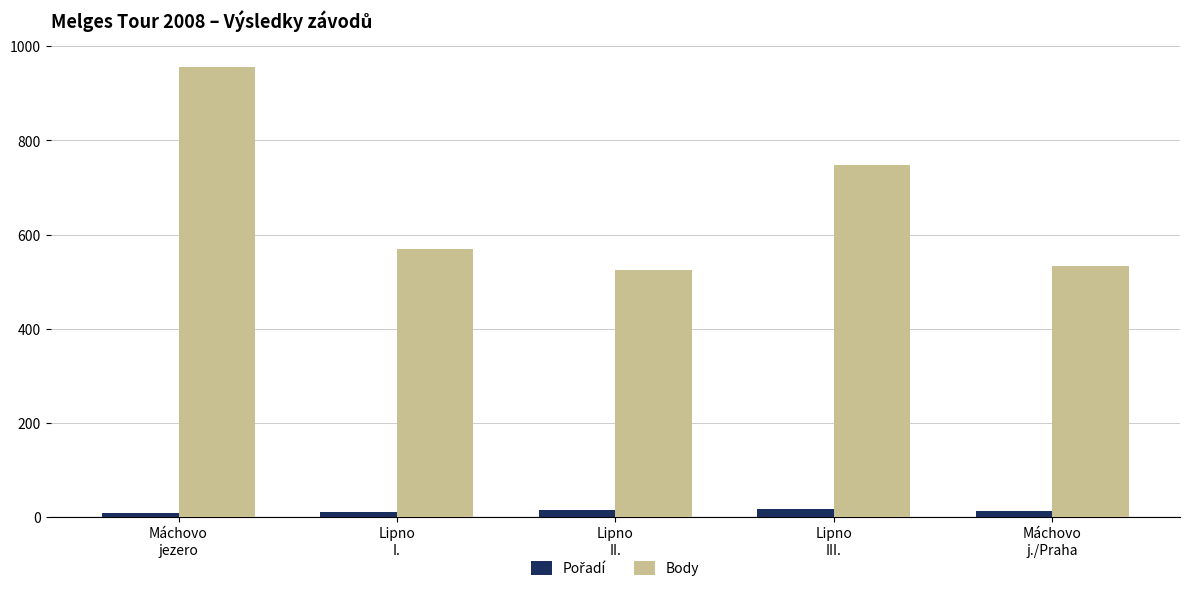

What is the minimum value for Body?

524